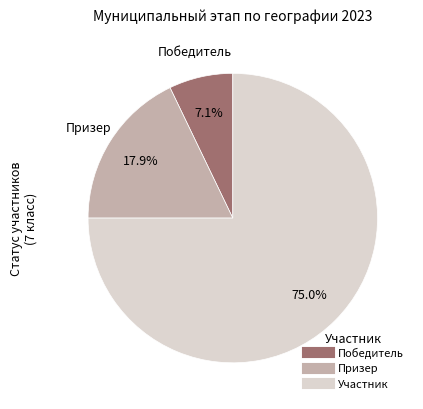

Which has a higher value, Участник or Призер?

Участник